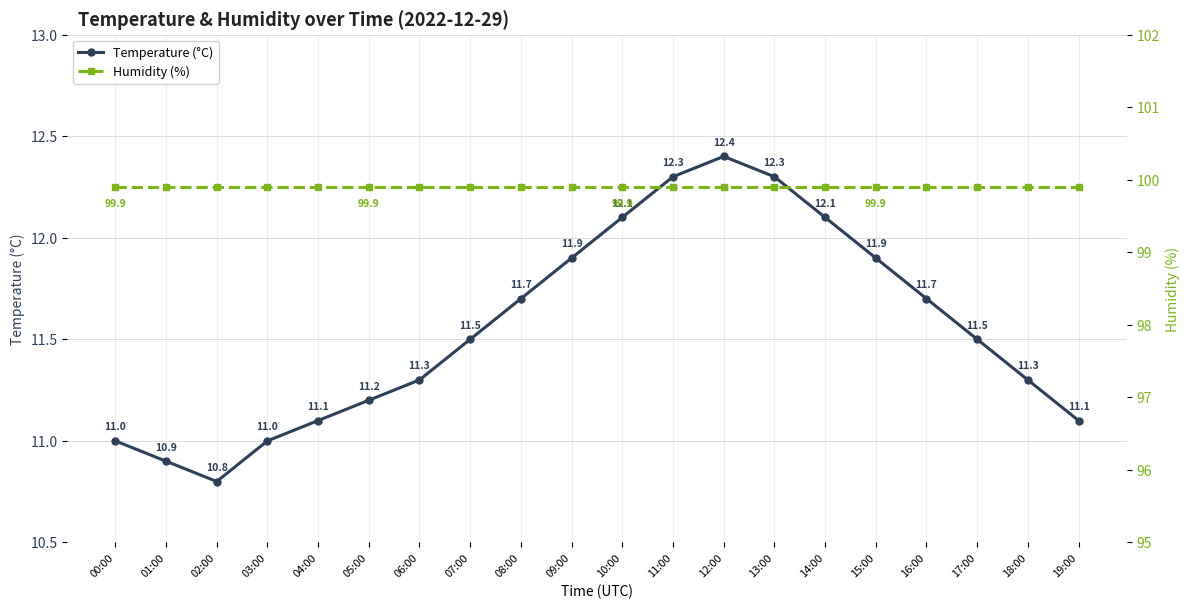

What is the difference between the Temperature (°C) values at 11:00 and 05:00?

1.1